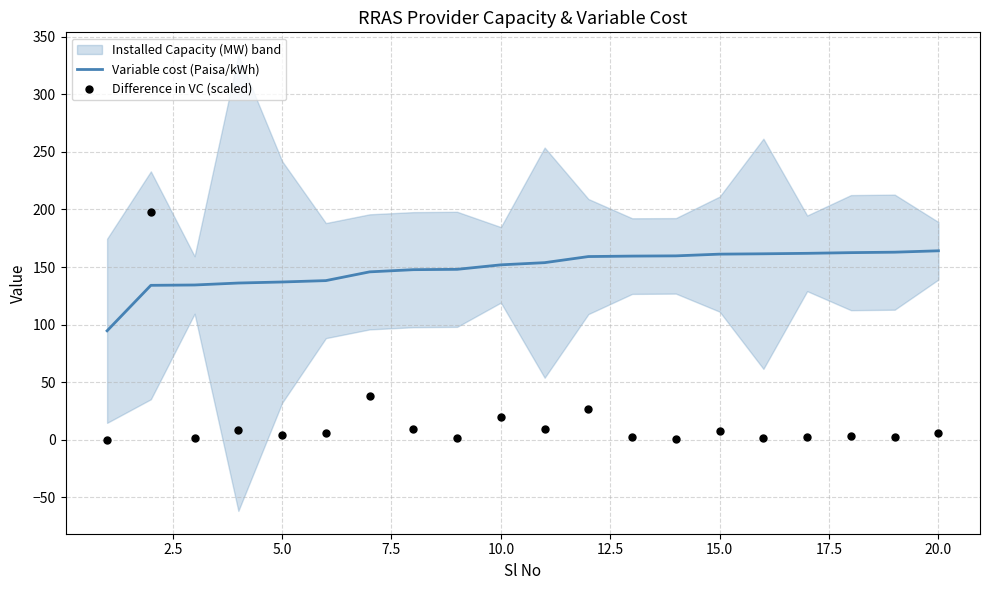

What is the highest value of the Variable cost (Paisa/kWh) series?

164.1